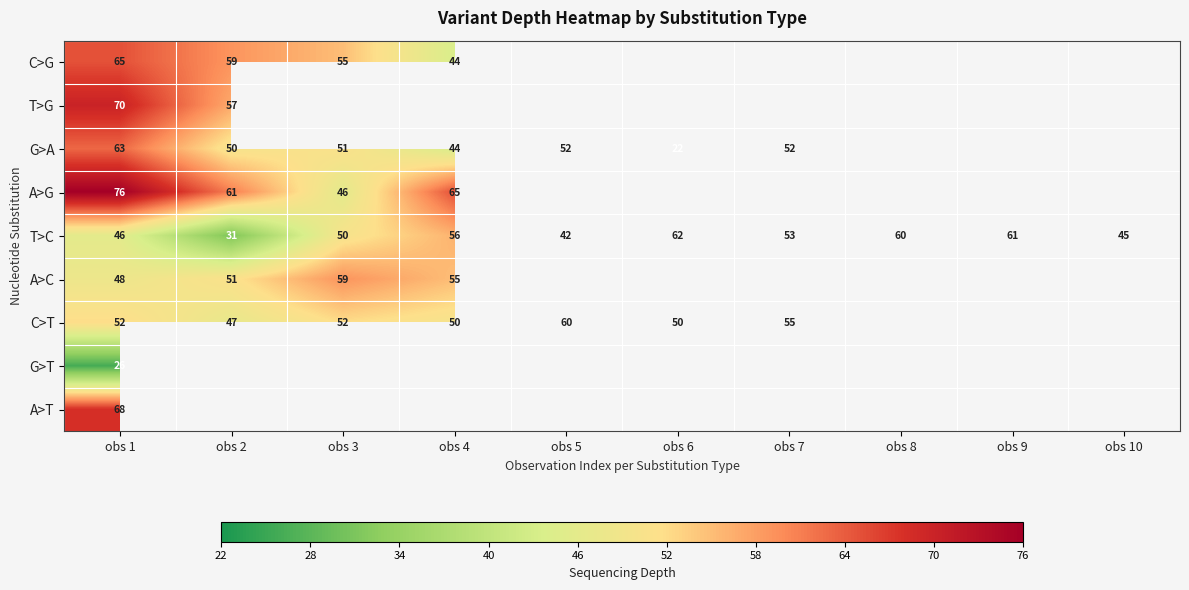

Read the T>C value at obs 4.

56